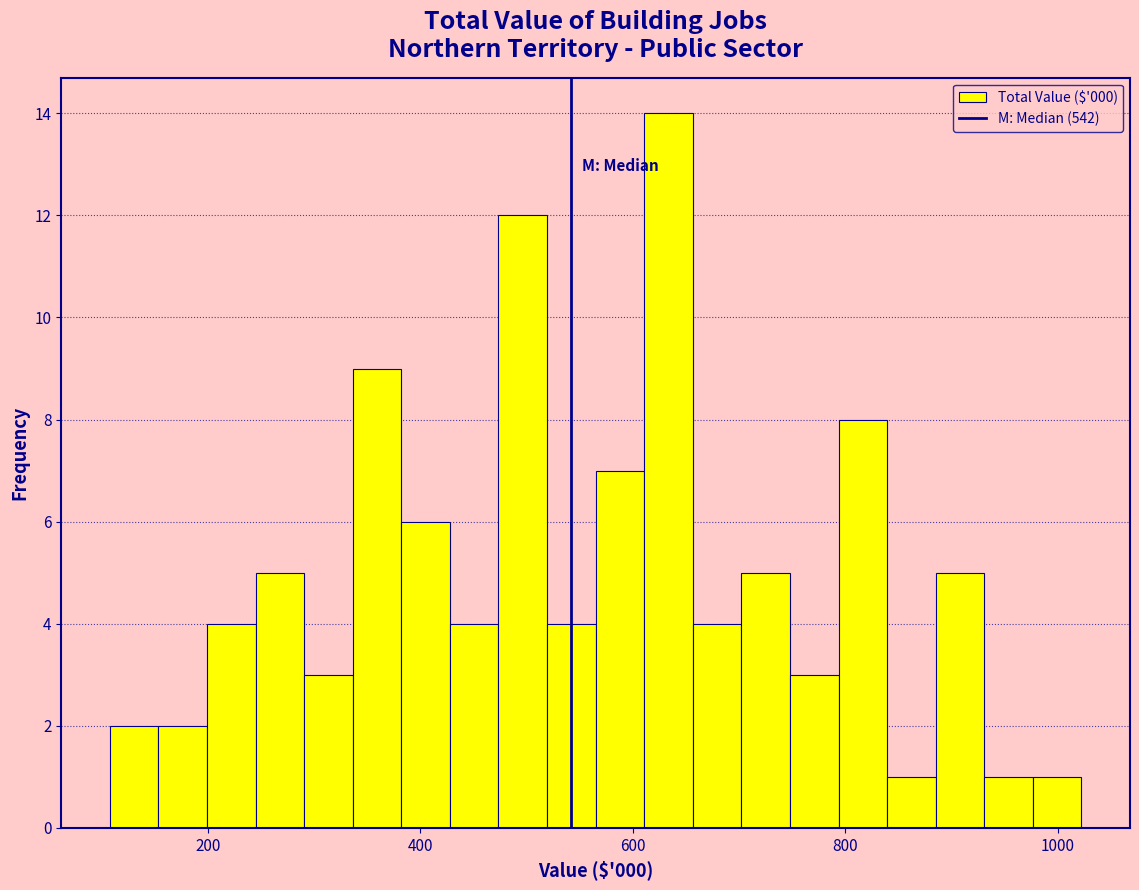

Read against the x-axis, roughly where is the centre of the tallest bar?

640